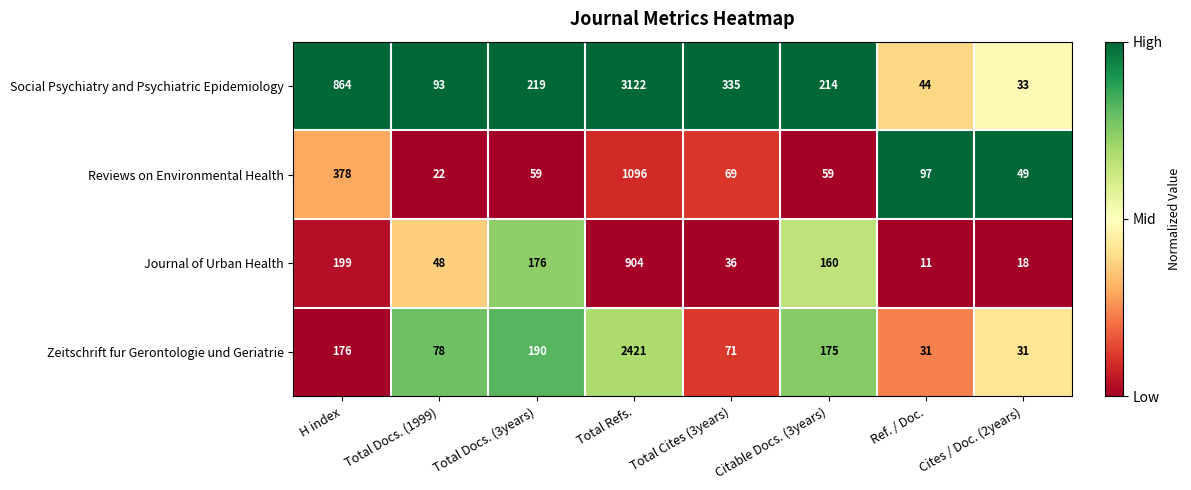

What is the sum of all Reviews on Environmental Health values?

1829